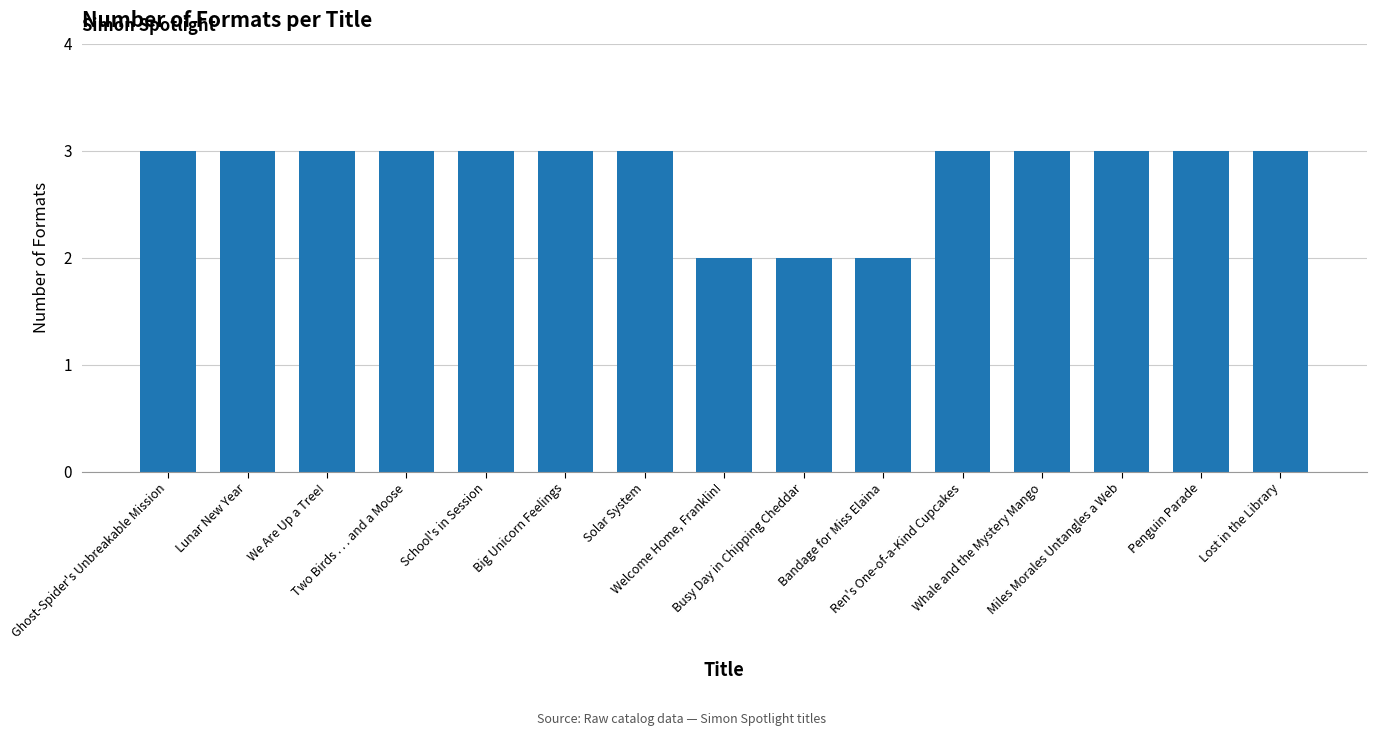

What is the maximum value shown in the chart?

3